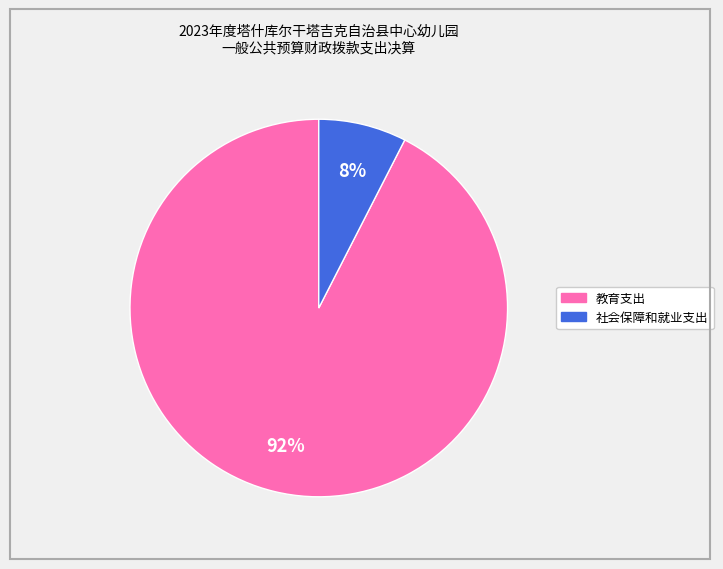

Is 社会保障和就业支出 the majority of the pie?

No